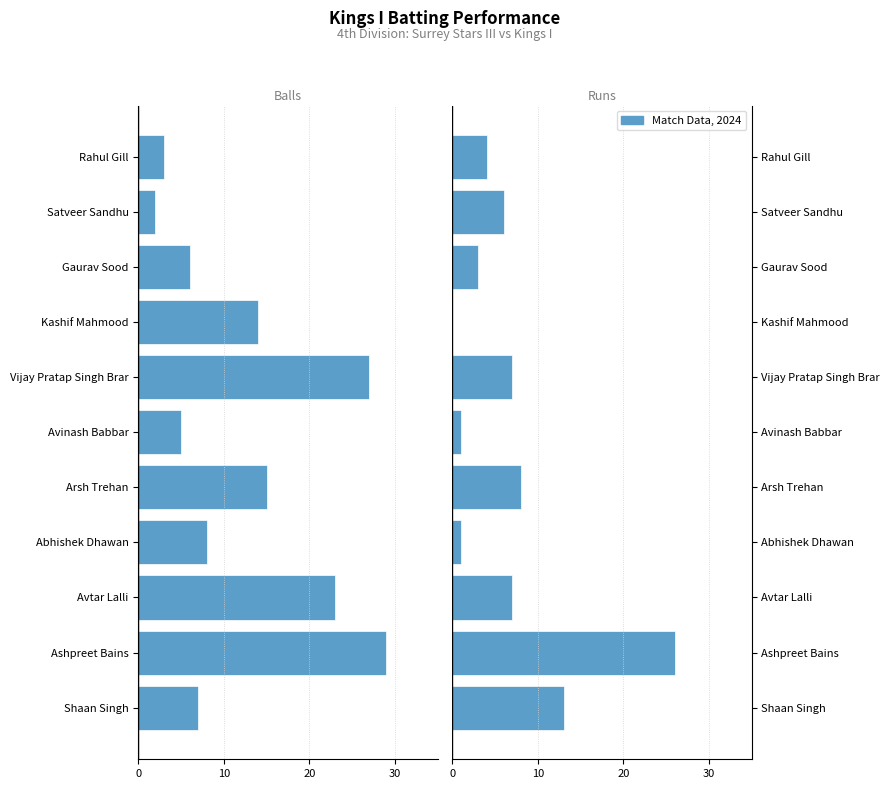

The value of Runs at Gaurav Sood is 2. True or false?

False